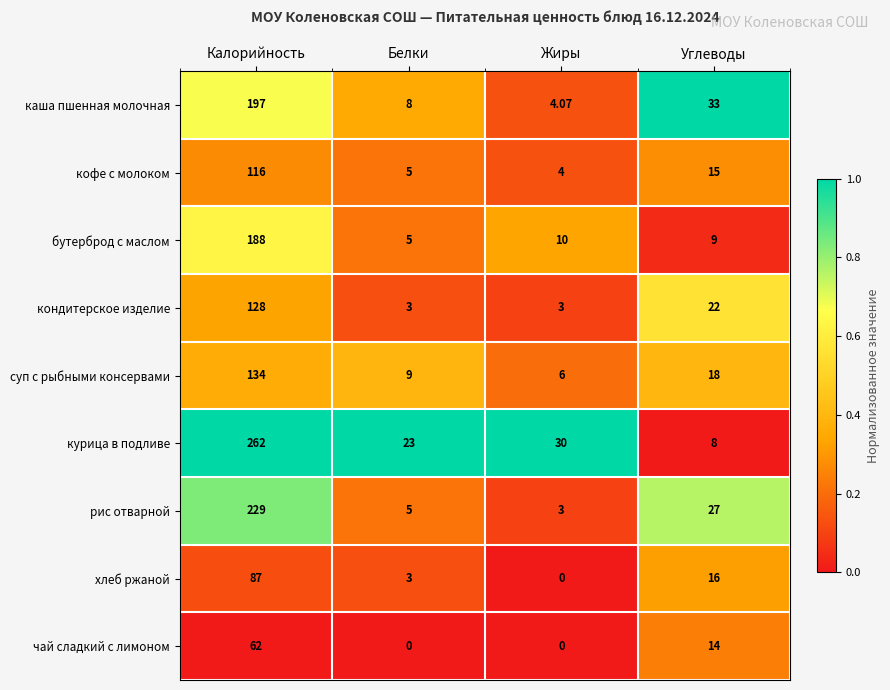

Rank the series at Углеводы from highest to lowest value.

каша пшенная молочная, рис отварной, кондитерское изделие, суп с рыбными консервами, хлеб ржаной, кофе с молоком, чай сладкий с лимоном, бутерброд с маслом, курица в подливе